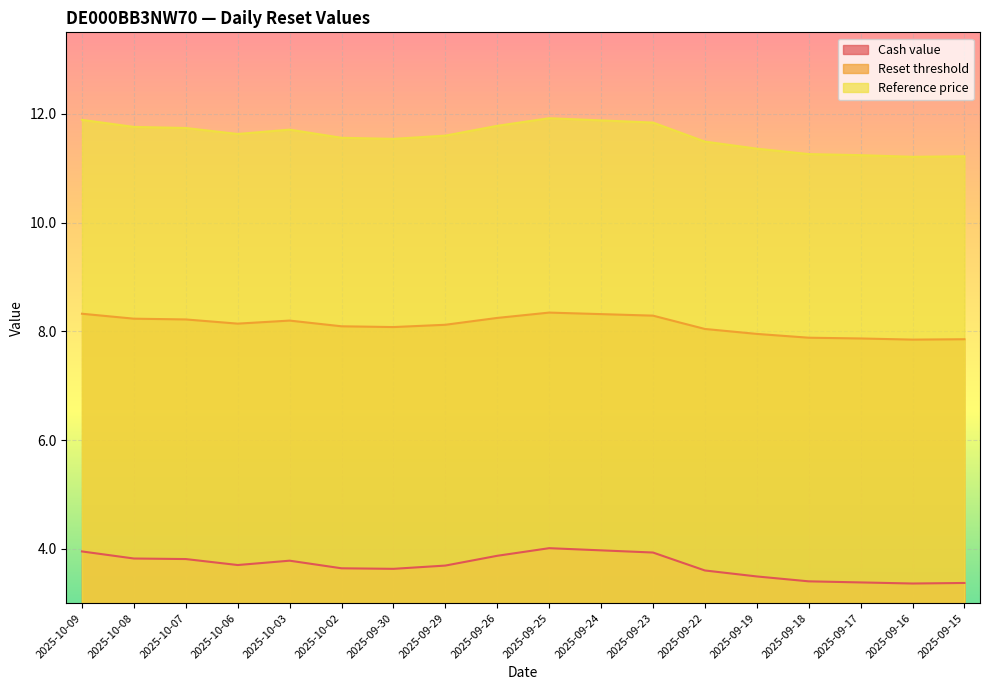

Which label corresponds to the smallest value in the chart?

2025-09-16